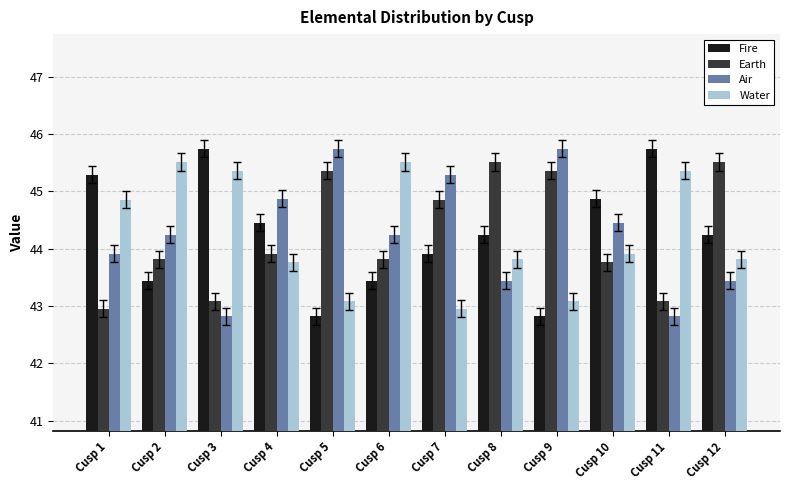

What is the average value of the Earth series?

44.2